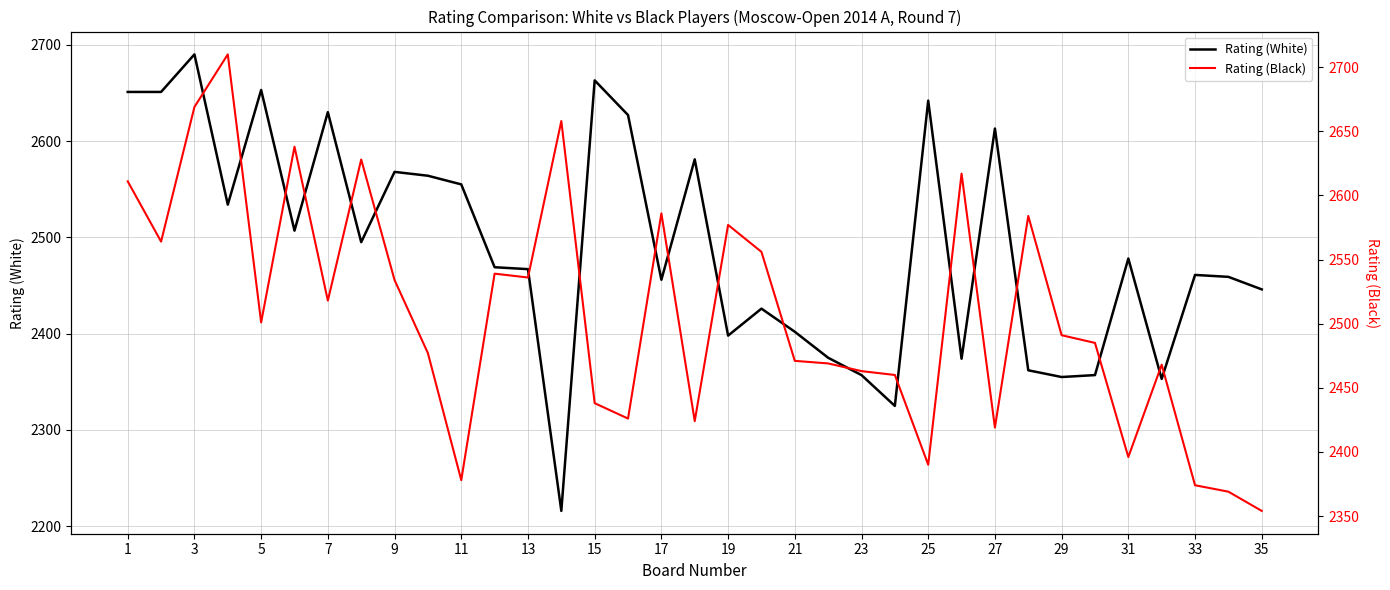

Reading left to right, transcribe all the data shown in this chart.

Rating (White): 2651	2651	2690	2534	2653	2507	2630	2495	2568	2564	2555	2469	2467	2216	2663	2627	2456	2581	2398	2426	2402	2375	2357	2325	2642	2374	2613	2362	2355	2357	2478	2353	2461	2459	2446
Rating (Black): 2611	2564	2669	2710	2501	2638	2518	2628	2534	2477	2378	2539	2536	2658	2438	2426	2586	2424	2577	2556	2471	2469	2463	2460	2390	2617	2419	2584	2491	2485	2396	2468	2374	2369	2354